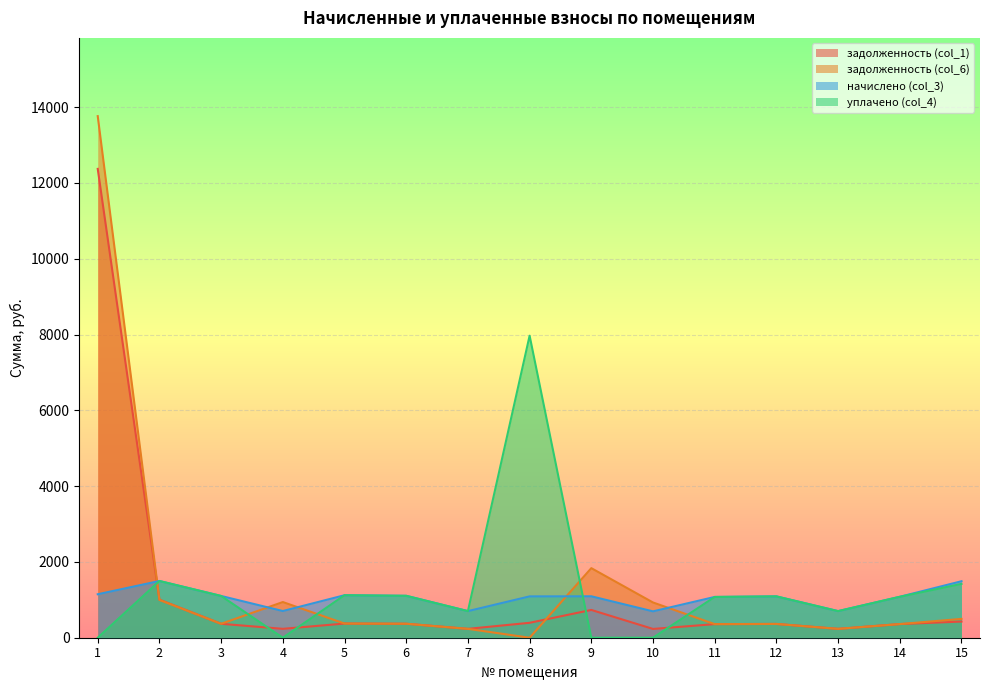

Which category has the lowest value in the задолженность (col_1) series?

10